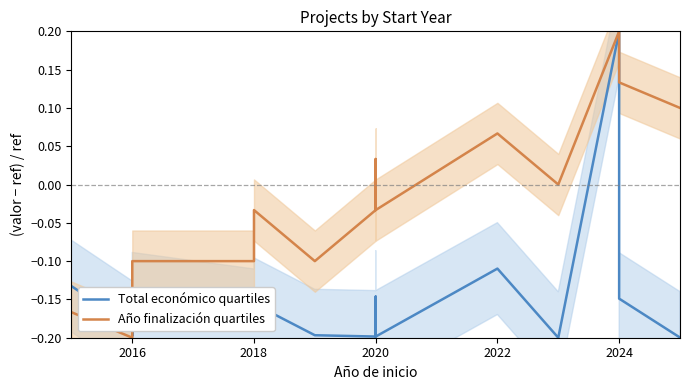

Rank the series by their average value, from lowest to highest.

Total económico quartiles, Año finalización quartiles